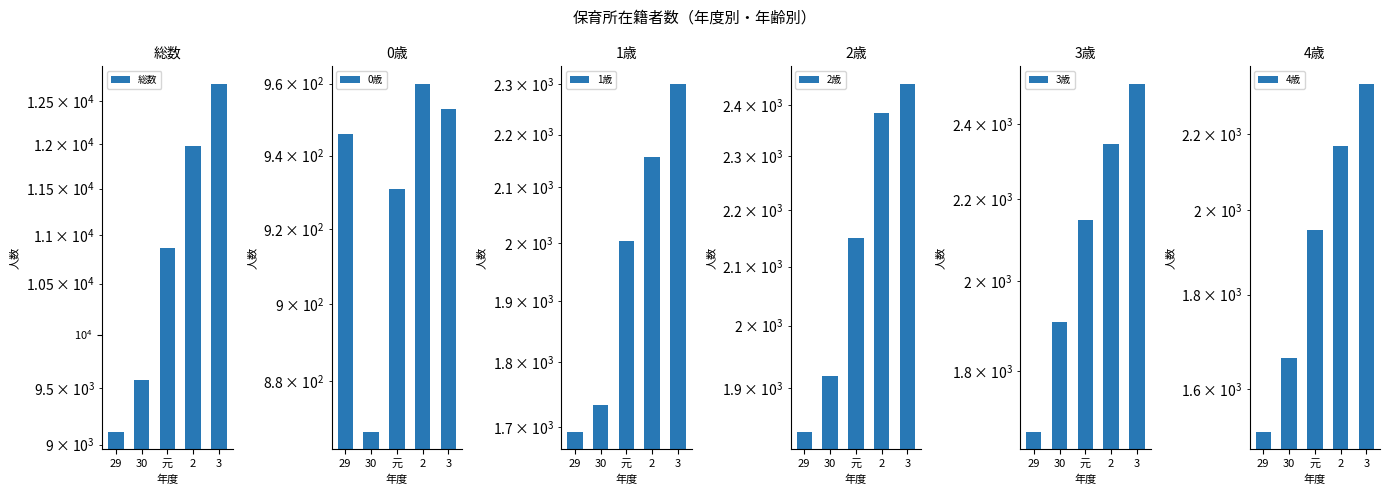

Where does the 4歳 series first go above 1952?

2